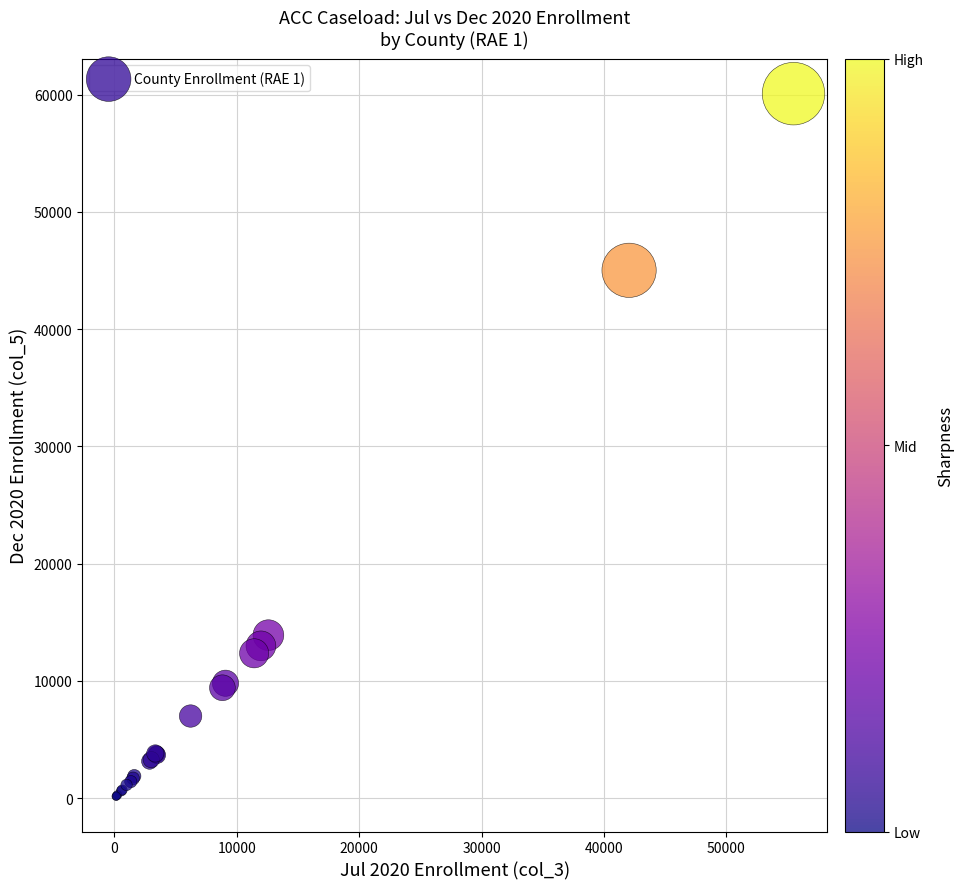

What Y value in the scatter plot is closest to 30118?

45014